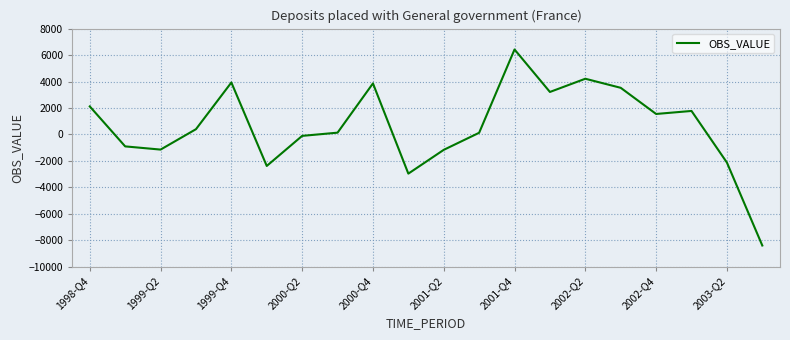

What is the smallest value displayed?

-8403